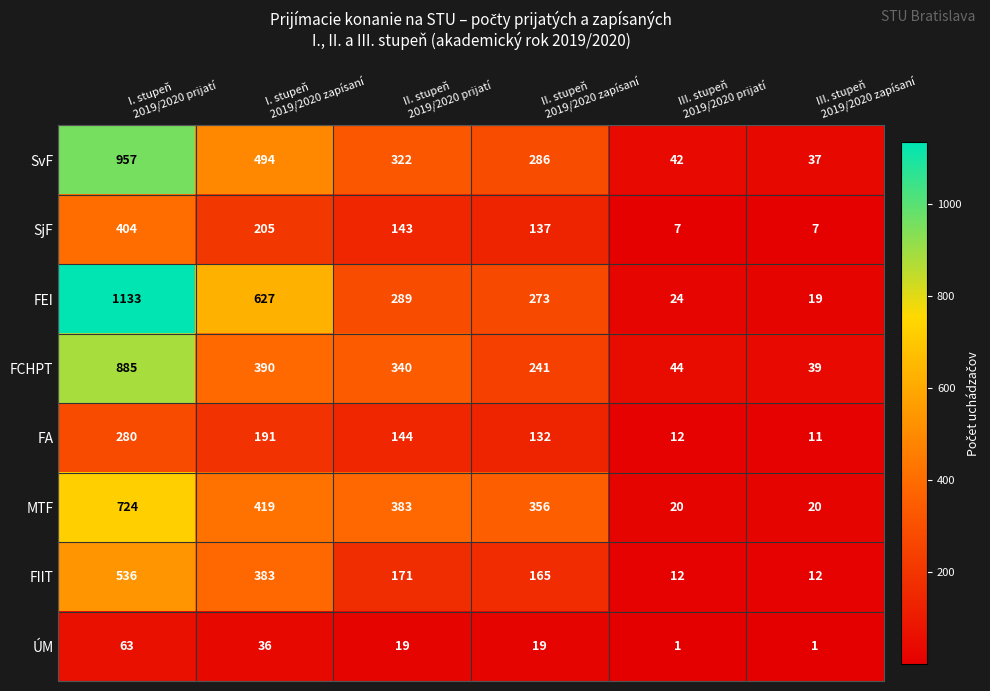

Which series has the largest range (max minus min)?

FEI